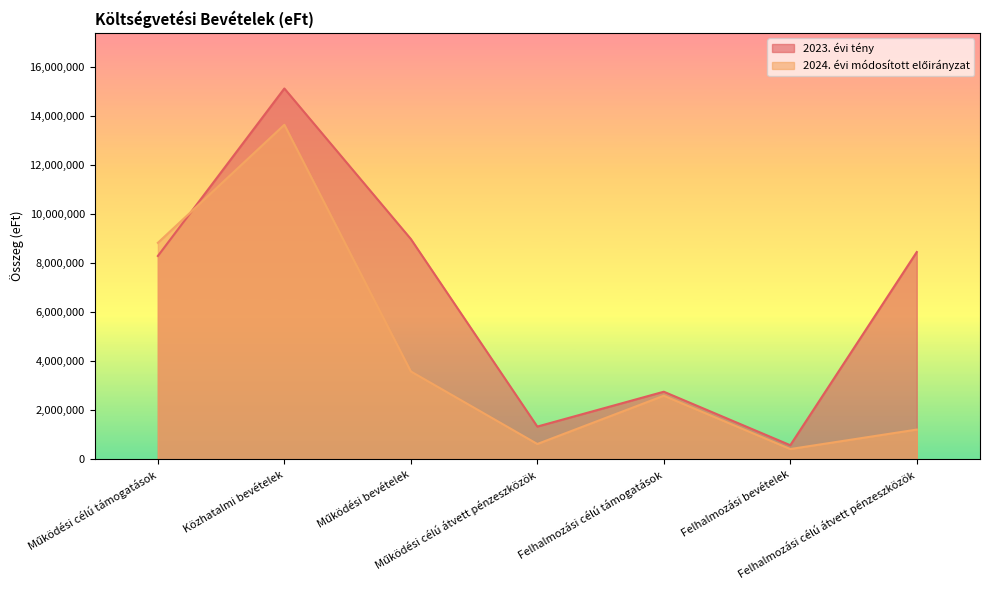

What is the maximum value for 2024. évi módosított előirányzat?

13630119